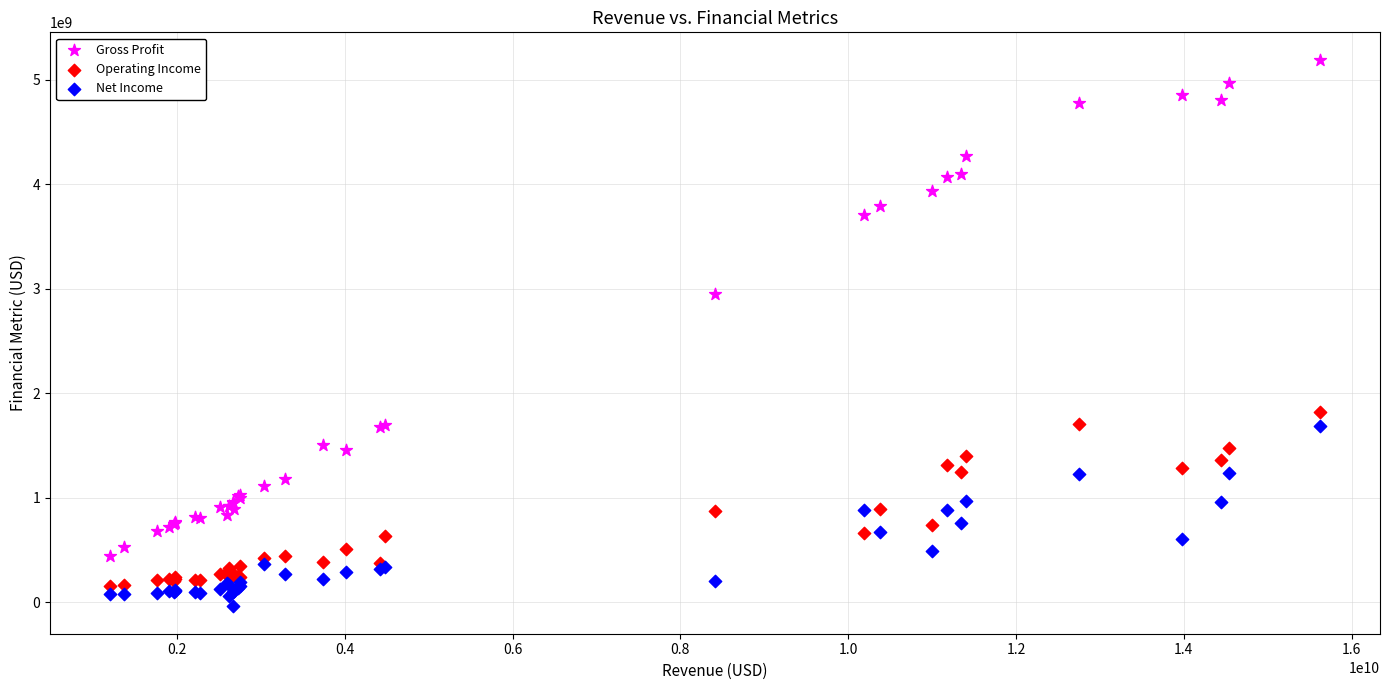

What are all the series names shown in the legend?

Gross Profit, Operating Income, Net Income